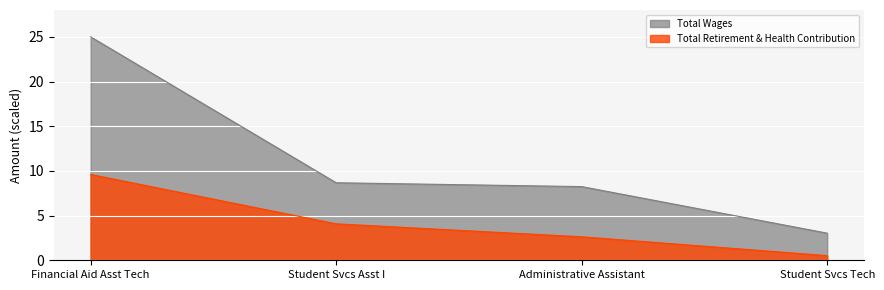

True or false: Total Wages and Total Retirement & Health Contribution intersect in this chart.

False